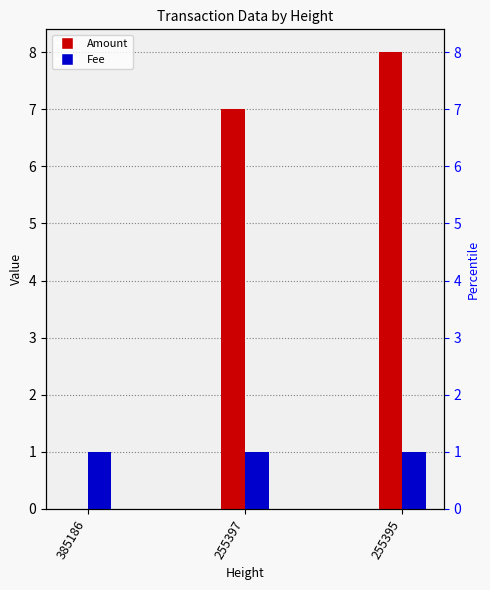

How many bars are there in total?

6